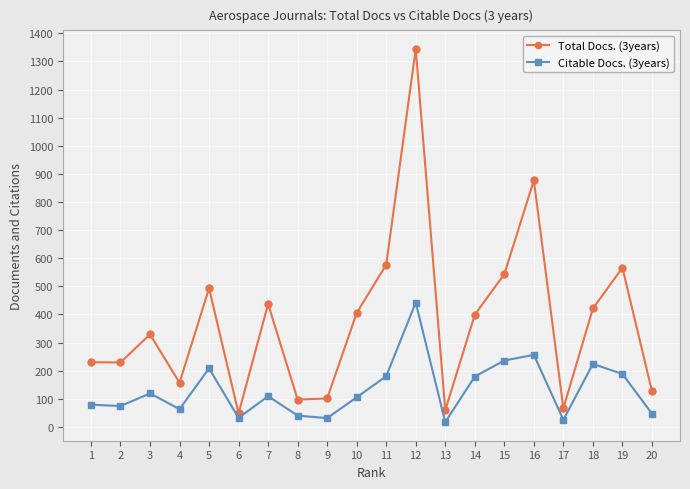

True or false: Citable Docs. (3years) has more than 2 interior local peaks.

True